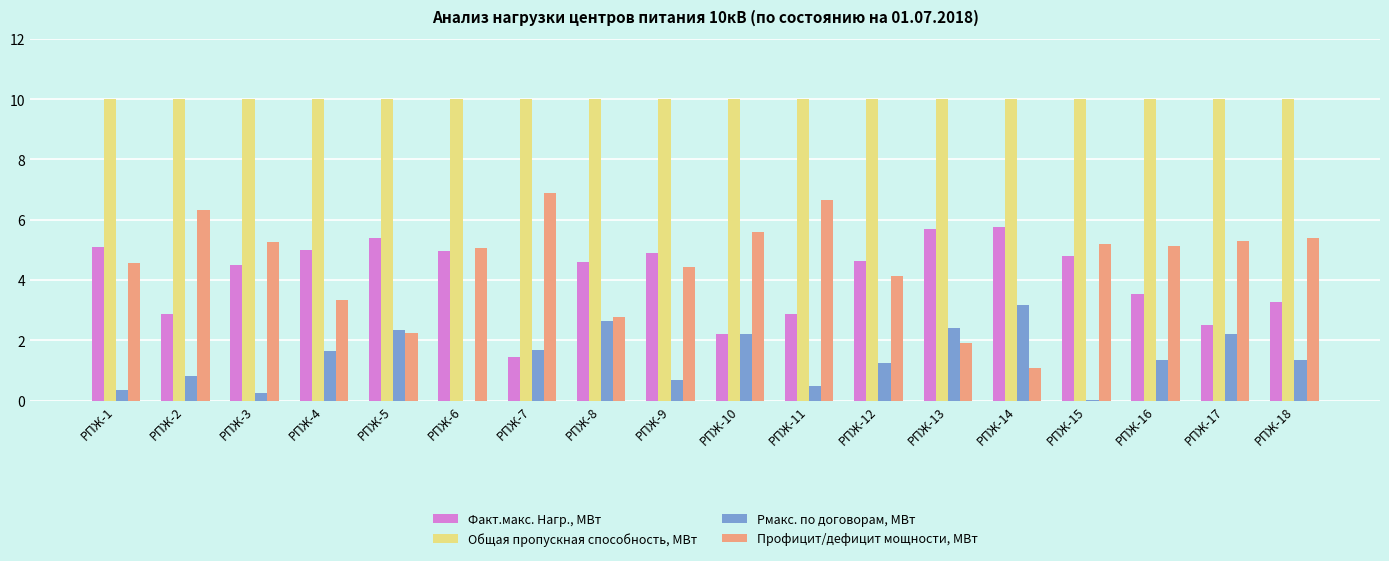

What is the sum of the Факт.макс. Нагр., МВт values at РПЖ-7 and РПЖ-16?

5.0